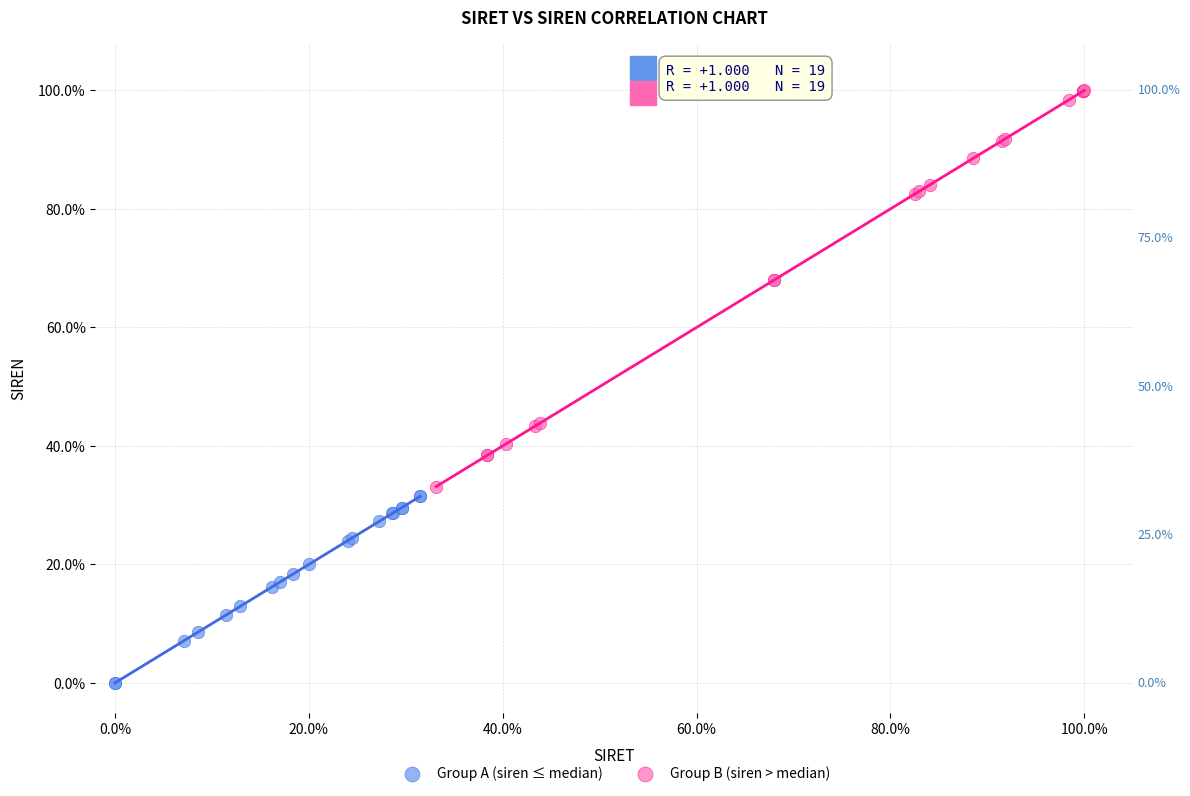

Which series contains the highest Y value?

Group B (siren > median)